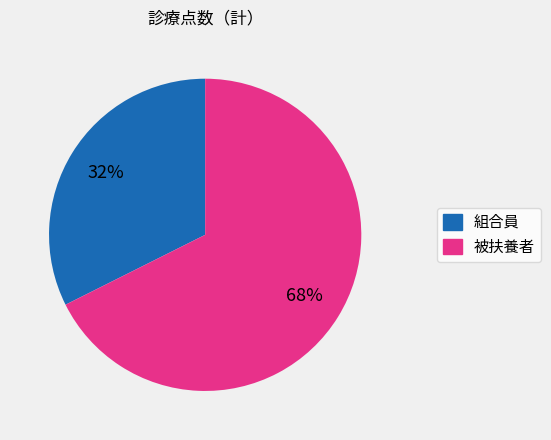

True or false: 組合員 accounts for 32% of the total.

True